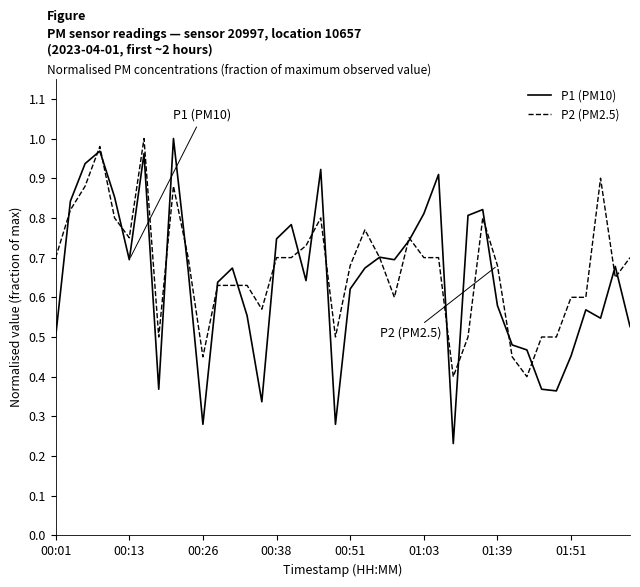

Which series has the widest spread of values?

P1 (PM10)